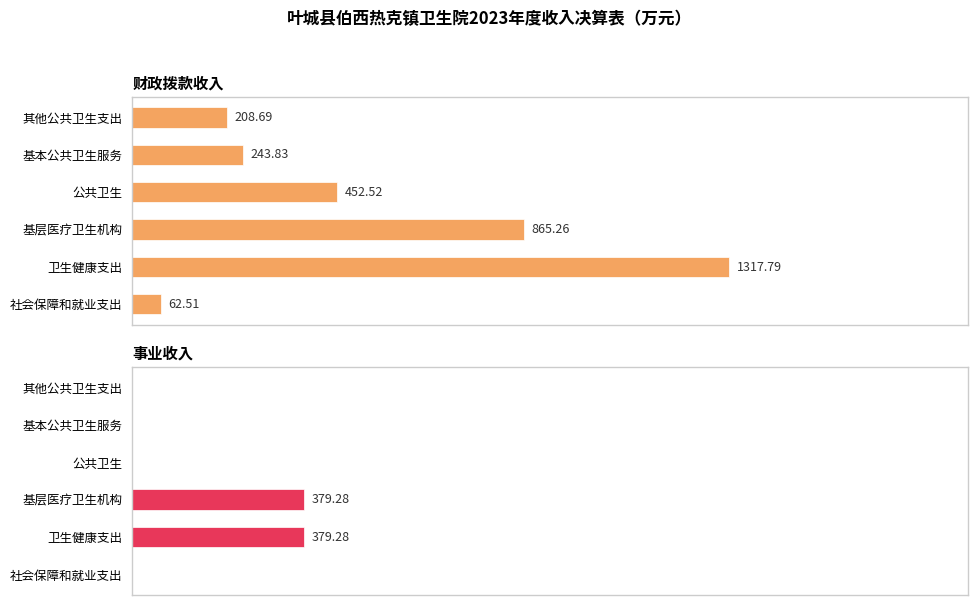

What is the difference between the highest and lowest values at 公共卫生?

452.5